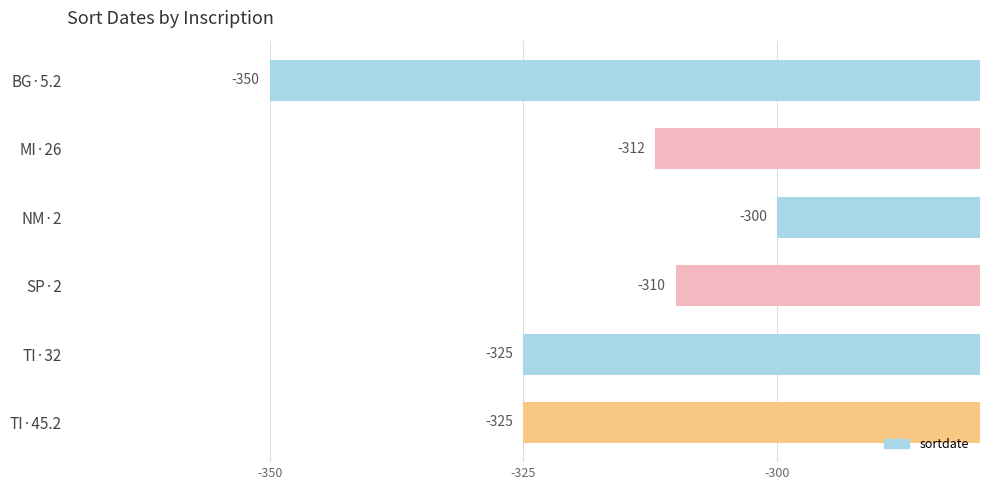

True or false: the data shows -104 at NM·2.

False